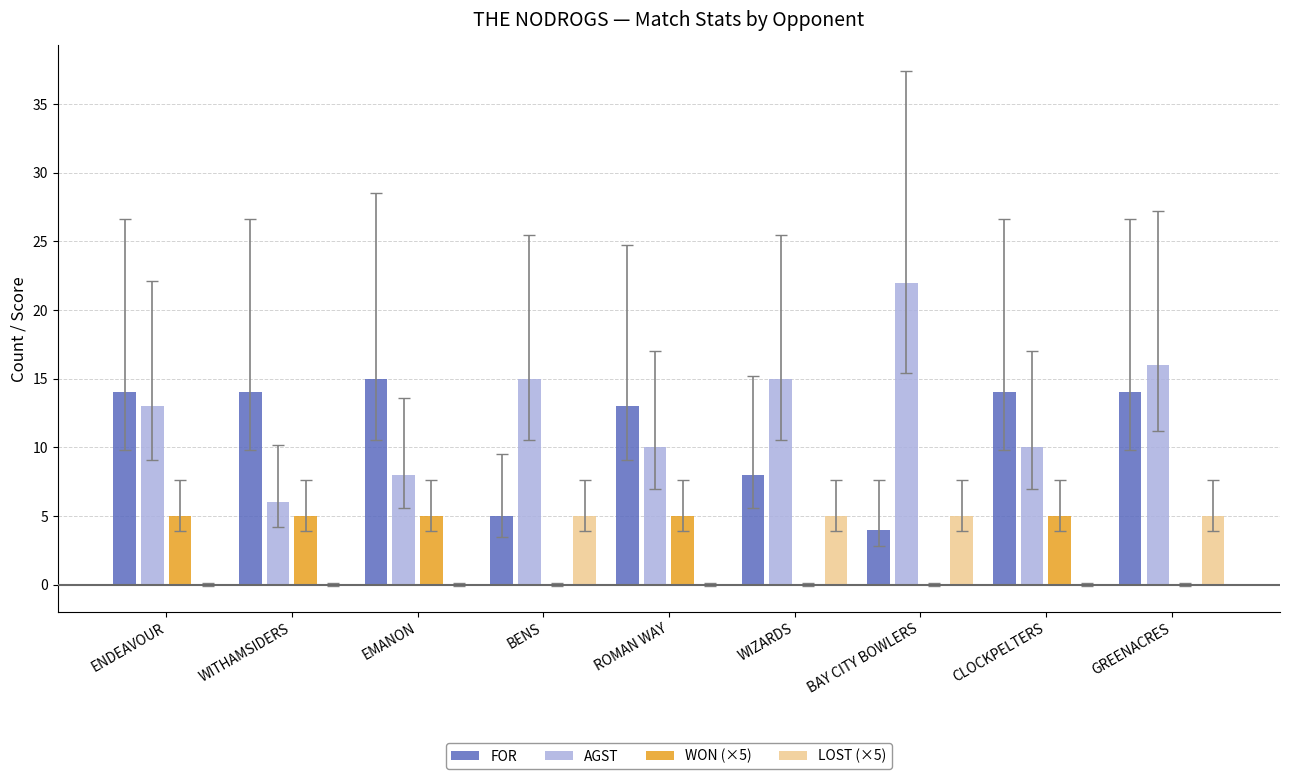

Which label corresponds to the largest value in the chart?

BAY CITY BOWLERS